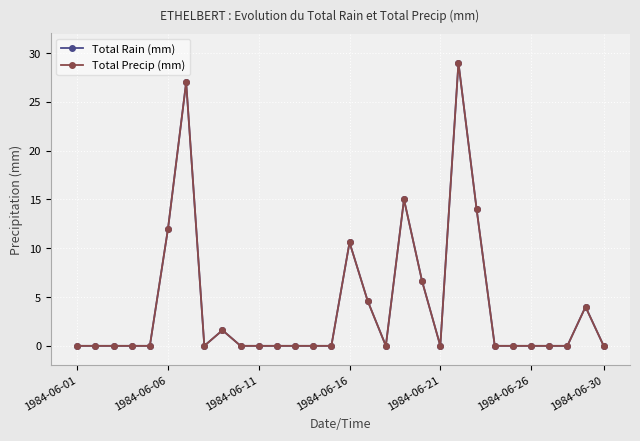

Reading left to right, transcribe all the data shown in this chart.

Total Rain (mm): 0.0	0.0	0.0	0.0	0.0	12.0	27.0	0.0	1.6	0.0	0.0	0.0	0.0	0.0	0.0	10.6	4.6	0.0	15.0	6.6	0.0	29.0	14.0	0.0	0.0	0.0	0.0	0.0	4.0	0.0
Total Precip (mm): 0.0	0.0	0.0	0.0	0.0	12.0	27.0	0.0	1.6	0.0	0.0	0.0	0.0	0.0	0.0	10.6	4.6	0.0	15.0	6.6	0.0	29.0	14.0	0.0	0.0	0.0	0.0	0.0	4.0	0.0